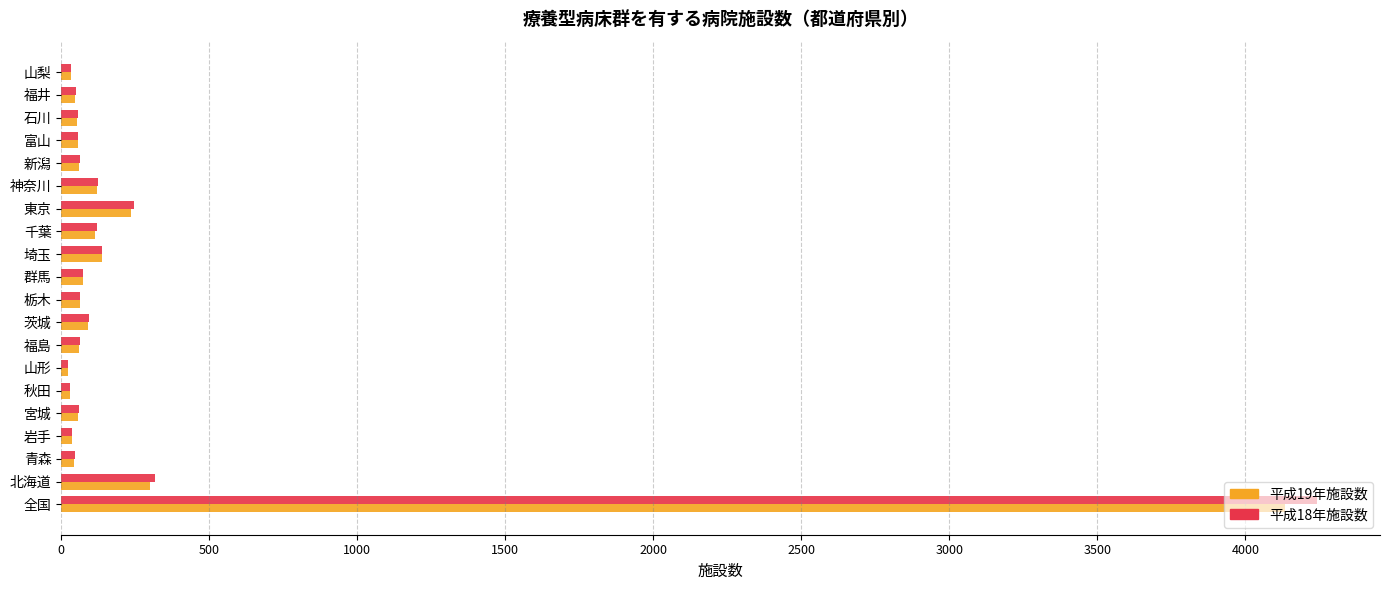

The value of 平成19年施設数 at 神奈川 is 120. True or false?

True